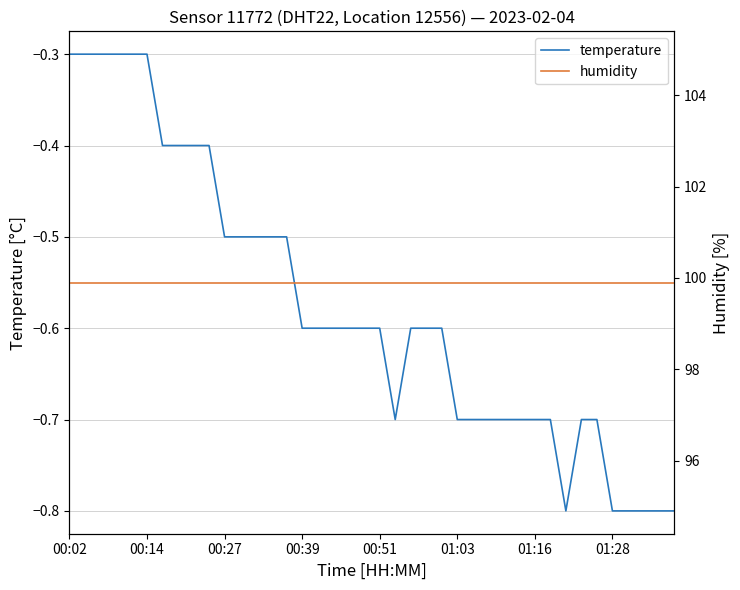

What is the sum of all humidity values?

3996.0